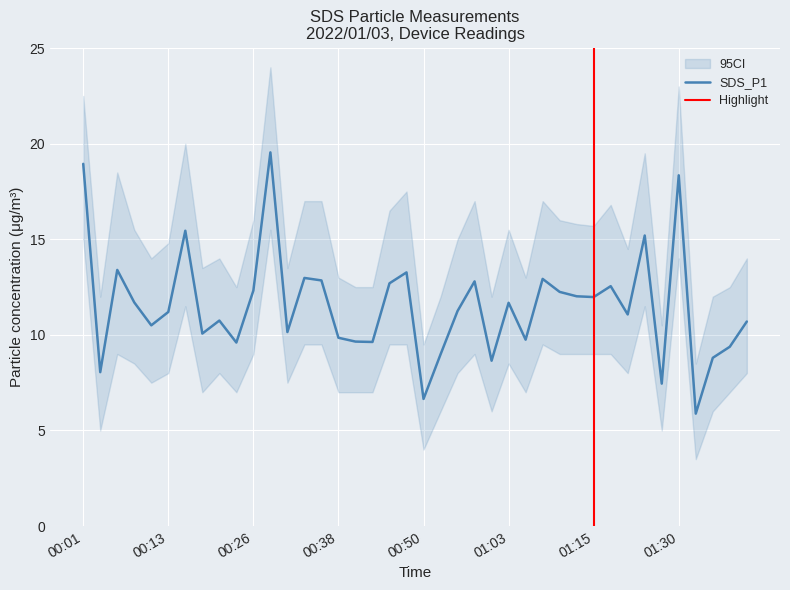

Reading left to right, what are all the values shown in this chart?

18.9	8.1	13.4	11.7	10.5	11.2	15.4	10.1	10.8	9.6	12.3	19.6	10.2	13.0	12.8	9.8	9.7	9.6	12.7	13.3	6.7	9.0	11.2	12.8	8.7	11.7	9.8	12.9	12.2	12.0	12.0	12.6	11.1	15.2	7.5	18.4	5.9	8.8	9.4	10.7